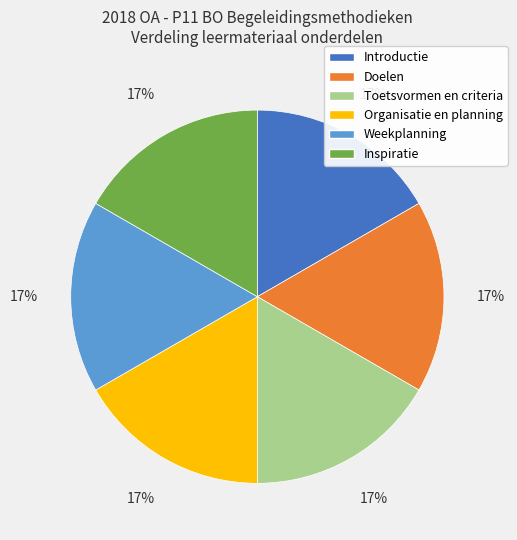

How many slices are in this pie chart?

6